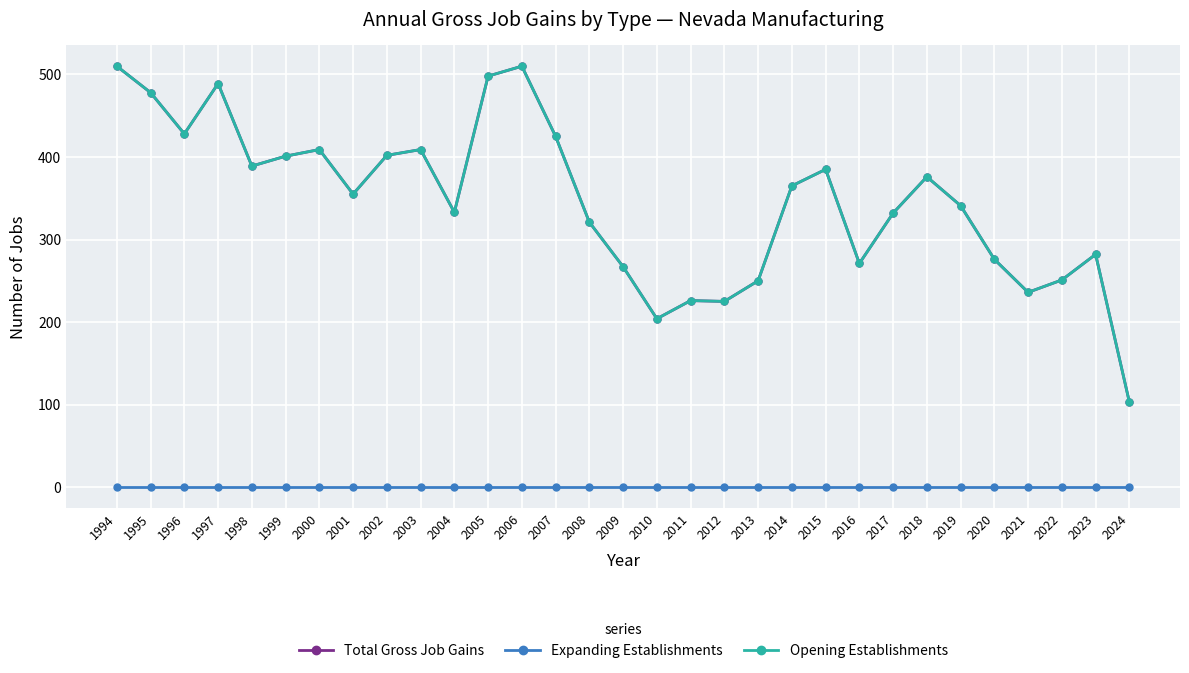

Does the chart have visible grid lines?

Yes